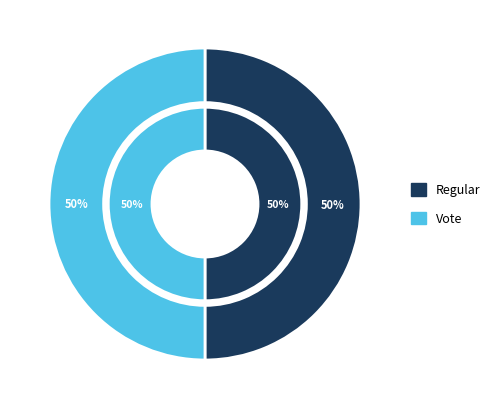

How many segments does this pie chart have?

2